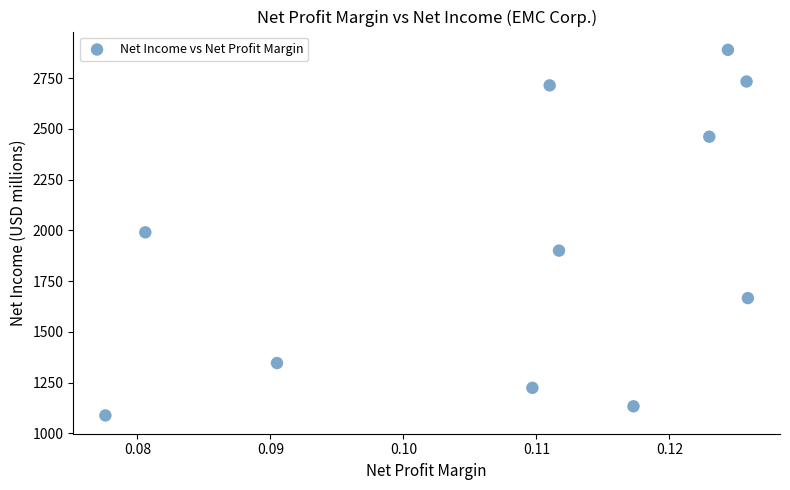

What is the average Y value?

1922